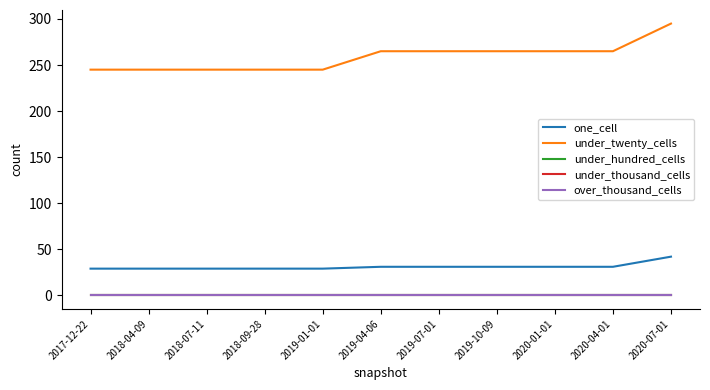

What is the difference between the highest and lowest values at 2020-07-01?

295